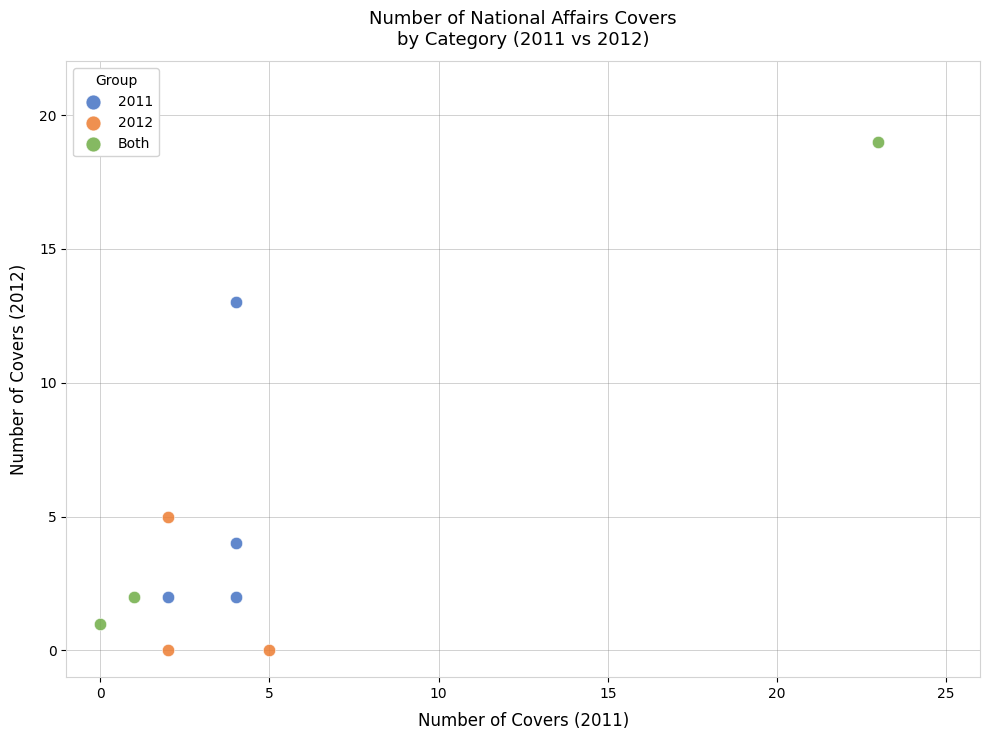

Which series reaches the maximum Y coordinate?

Both